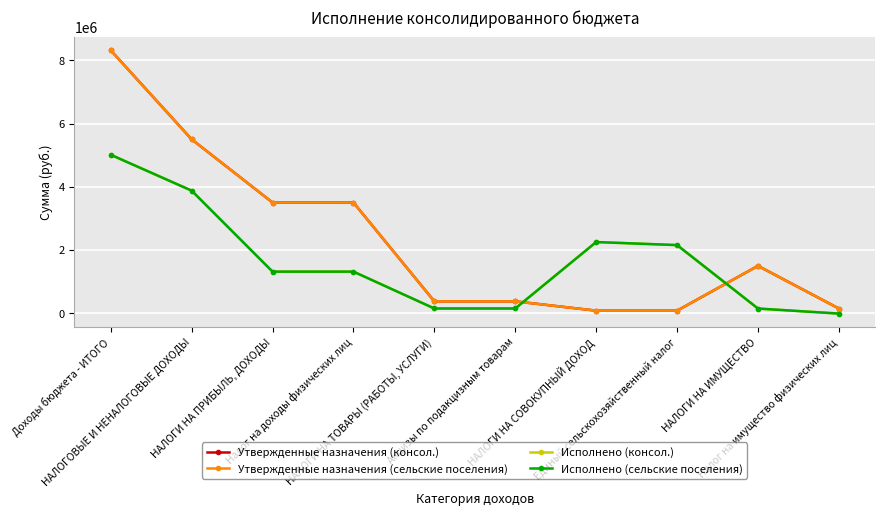

What is the average value of the Утвержденные назначения (сельские поселения) series?

2336989.4